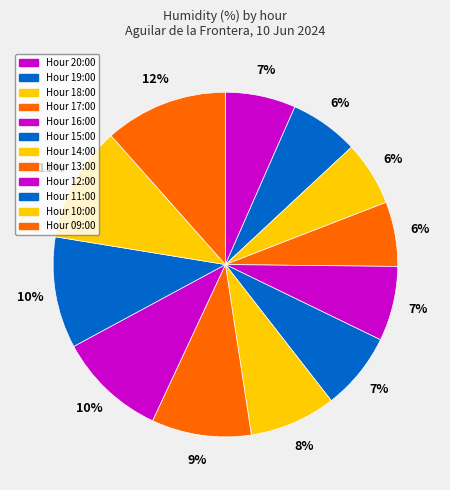

How many segments does this pie chart have?

12